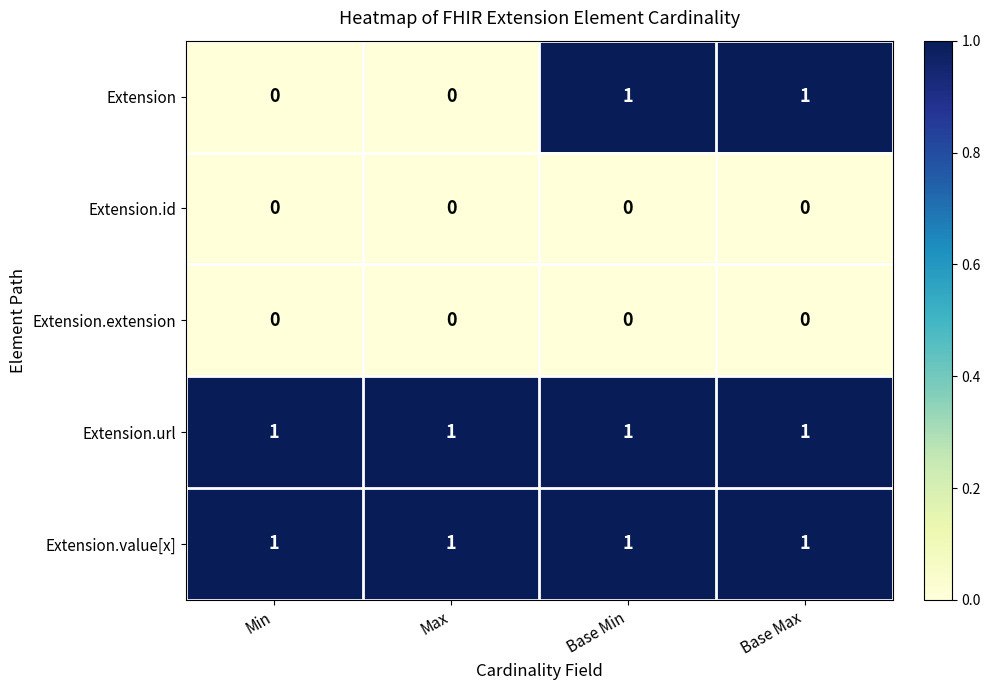

At how many categories does at least one series exceed 0?

4